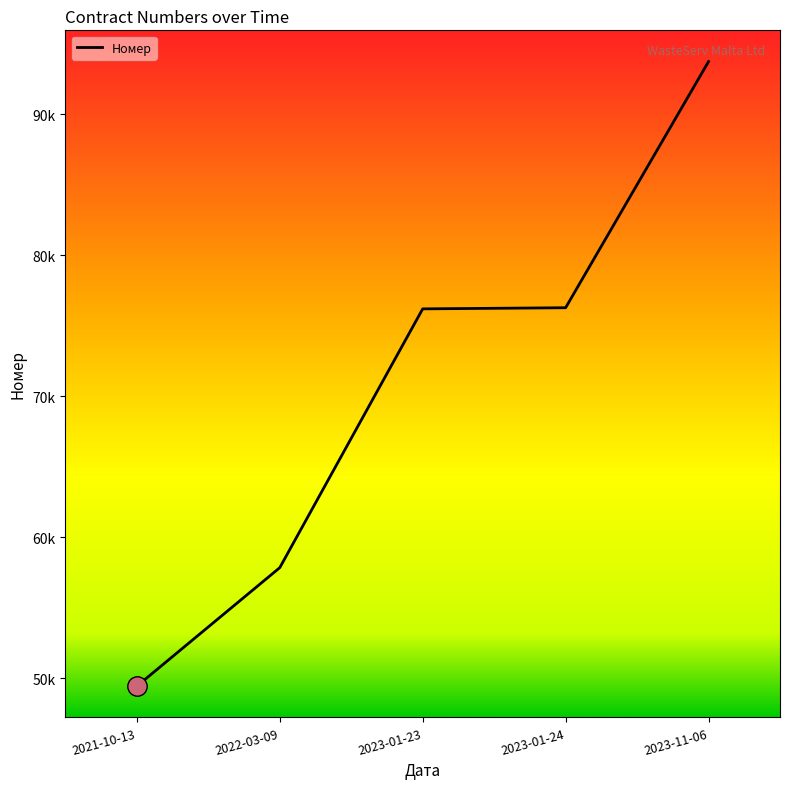

What is the minimum value shown in the chart?

49428715